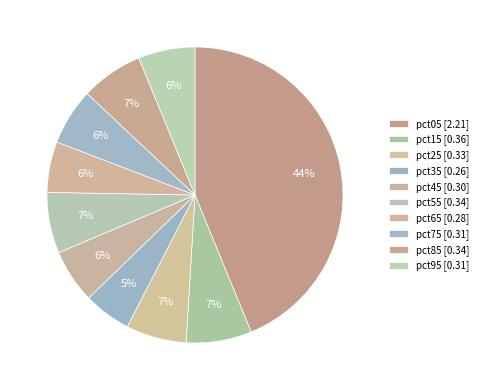

Count the number of slices in the pie.

10